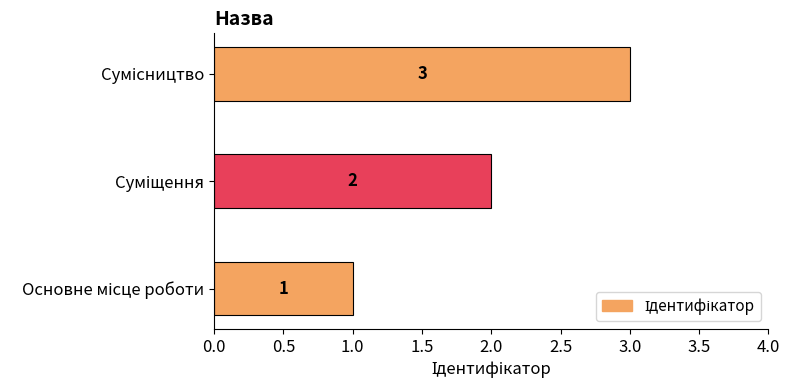

What is the maximum value shown in the chart?

3